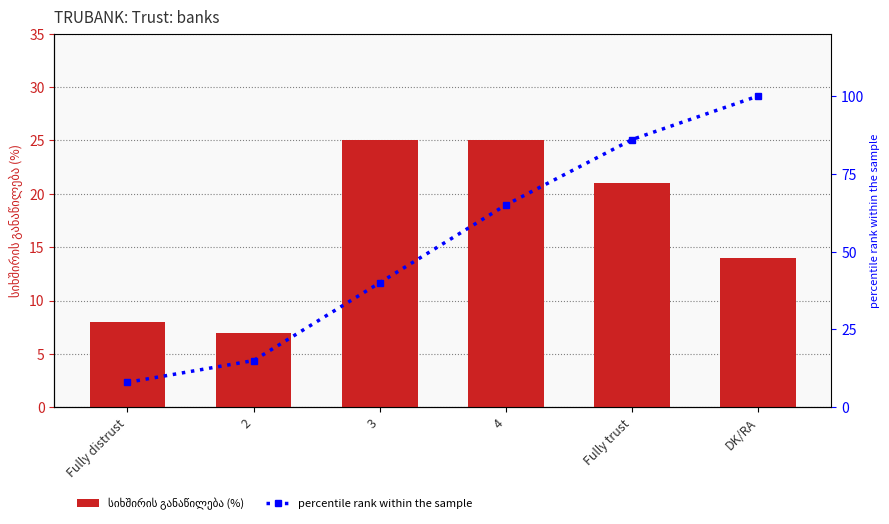

What is the value of the სიხშირის განაწილება (%) bar at the 6th from the left?

14